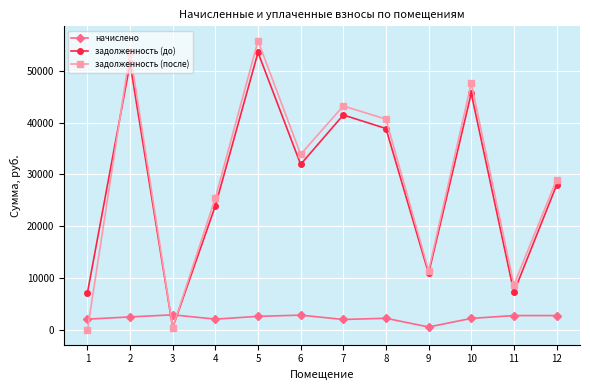

What is the average value of the задолженность (после) series?

29145.5